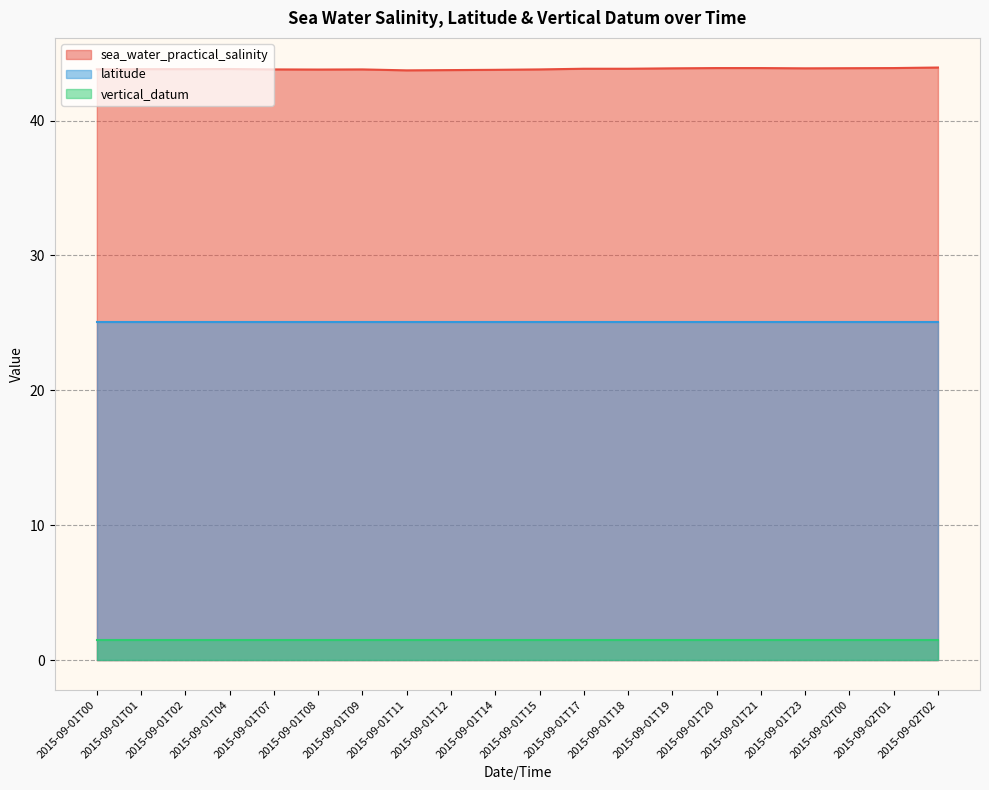

Between 2015-09-01T02 and 2015-09-01T12, which series saw the biggest shift?

sea_water_practical_salinity